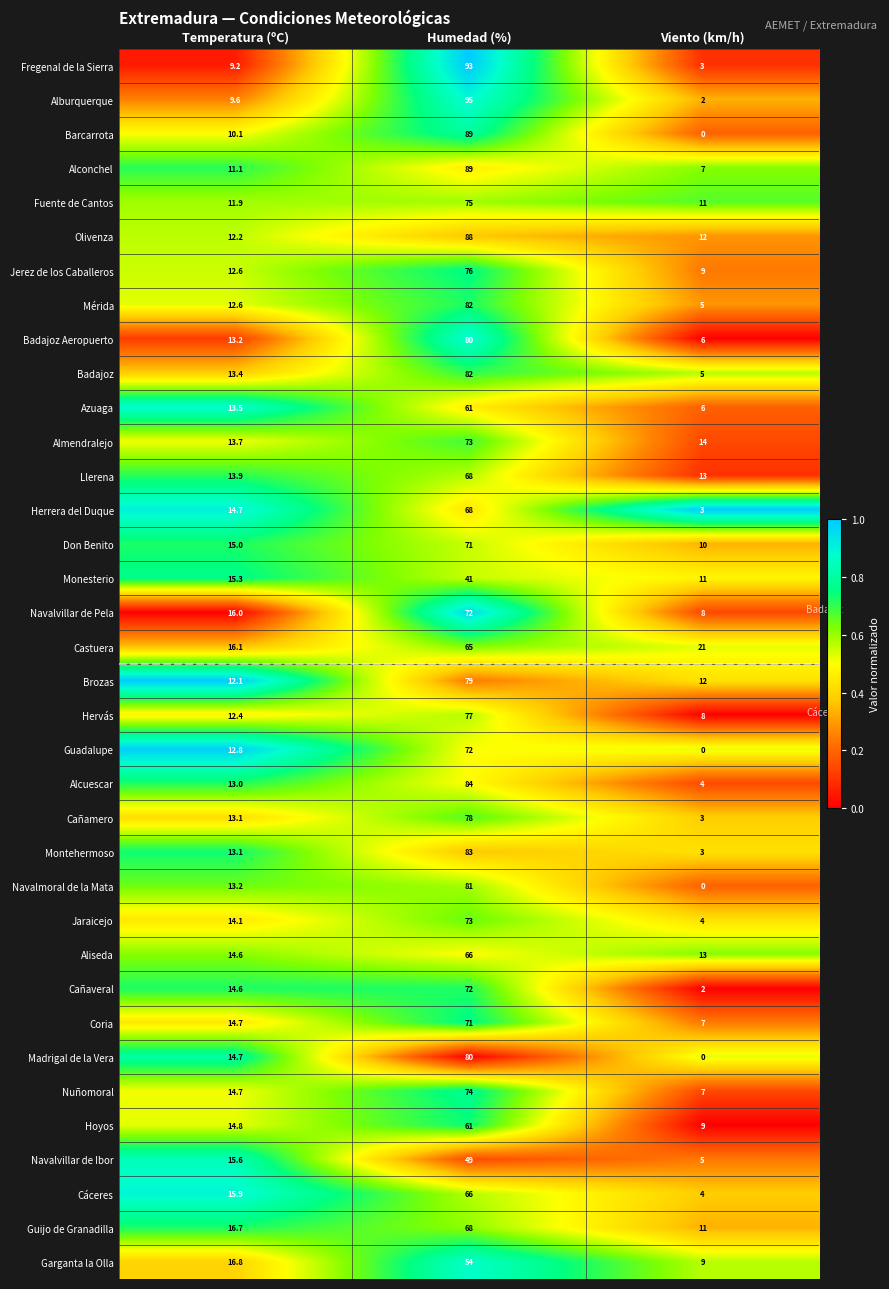

The value of Fuente de Cantos at Viento (km/h) is 5.4. True or false?

False